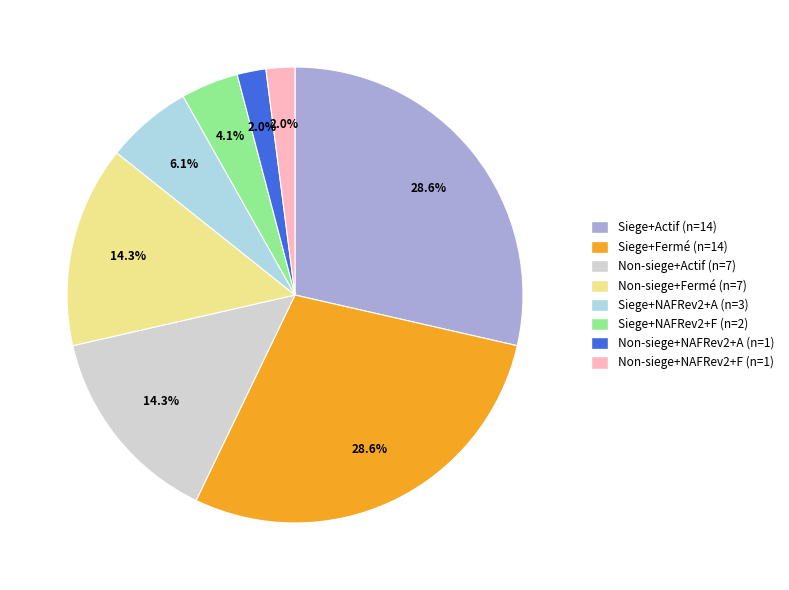

Does any single category account for the majority?

No